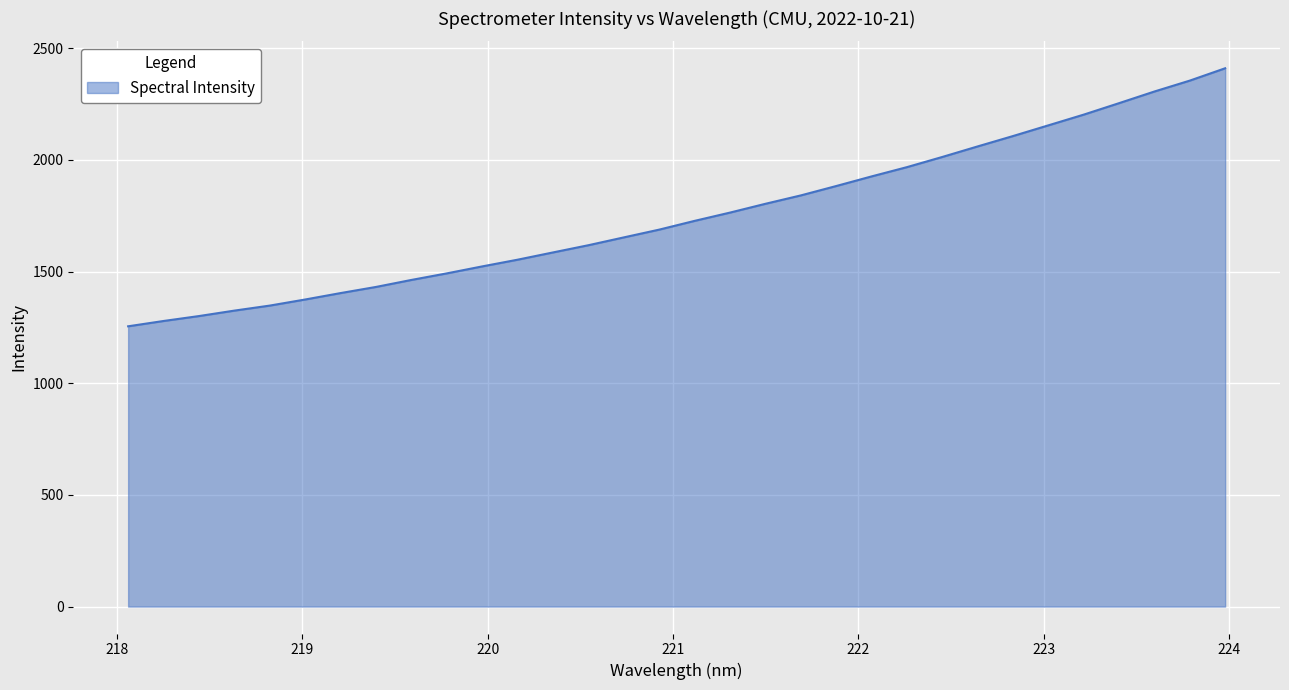

What is the smallest value displayed?

1254.8